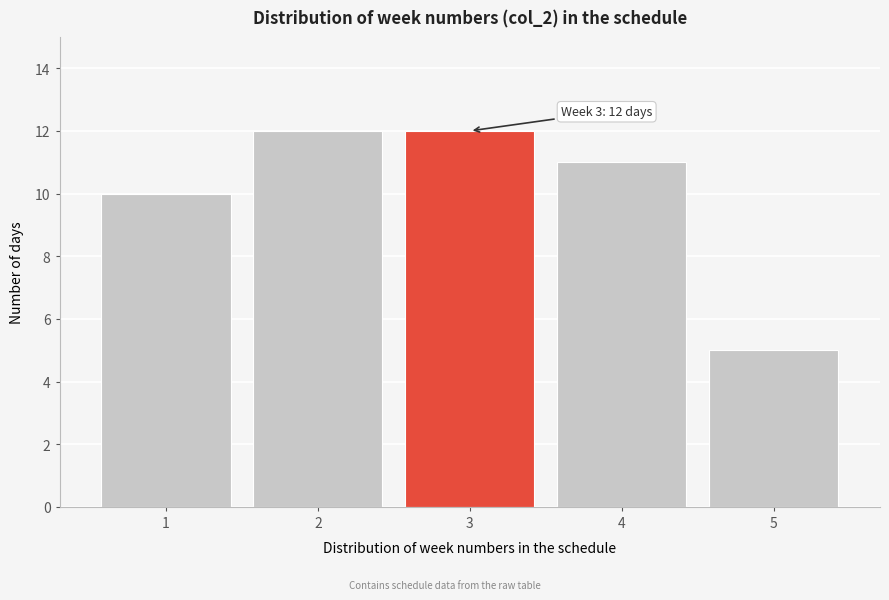

Reading left to right, transcribe all the data shown in this chart.

10	12	12	11	5